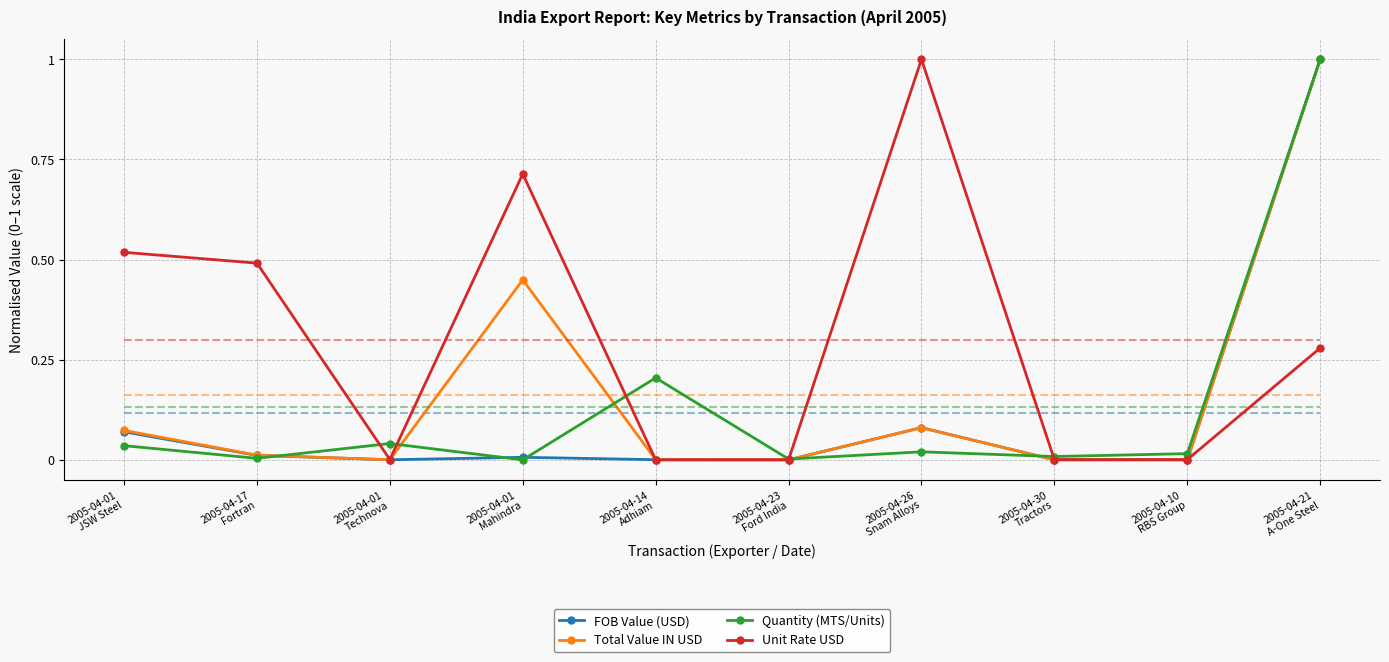

What is the value of the Total Value IN USD point at the 10th from the left?

1.0